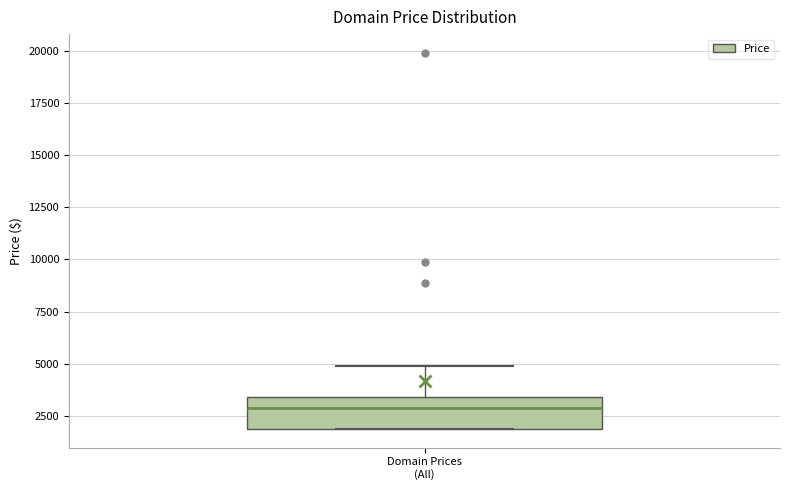

Transcribe this box plot: give where the median line is, the range the box spans, and where the two whiskers end, as read against the y-axis. The values are not printed on the chart, so give them approximately, as read against the axis.

median 3000, box 2000 to 3500, whiskers 2000 to 5000